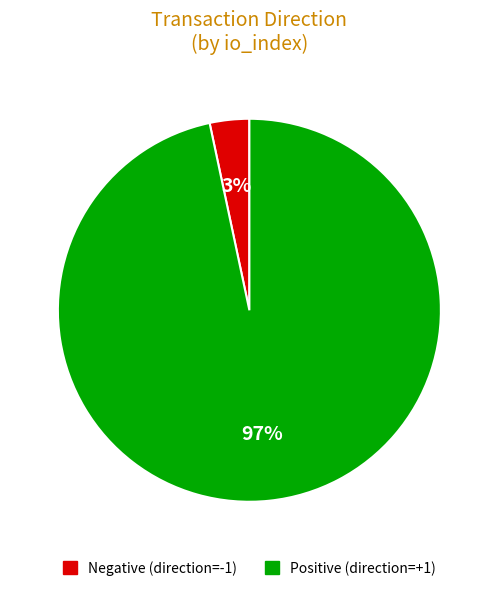

Is there a majority slice in this chart?

Yes